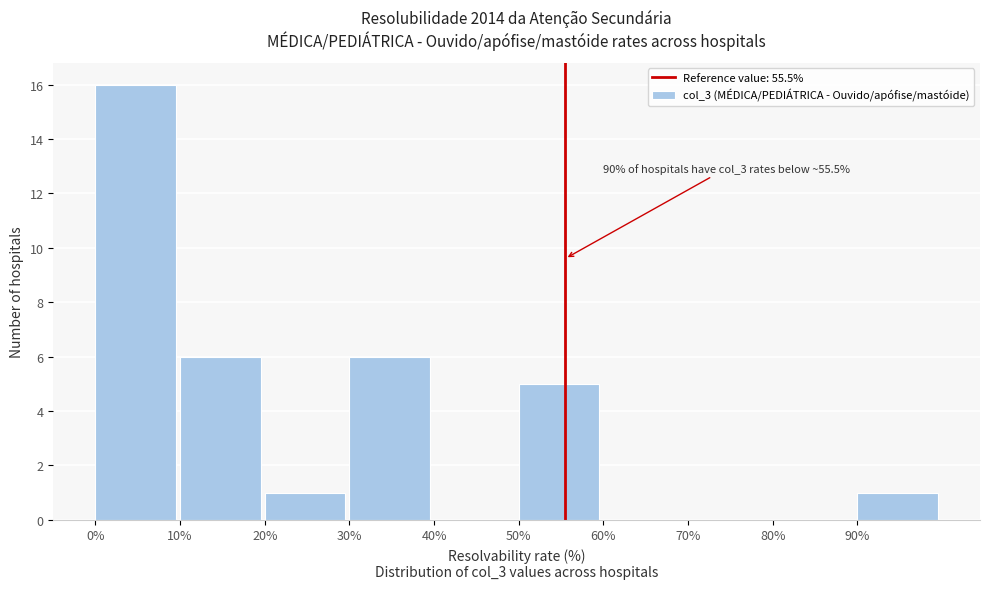

Over which range of the x-axis is the bar tallest?

0 to 10